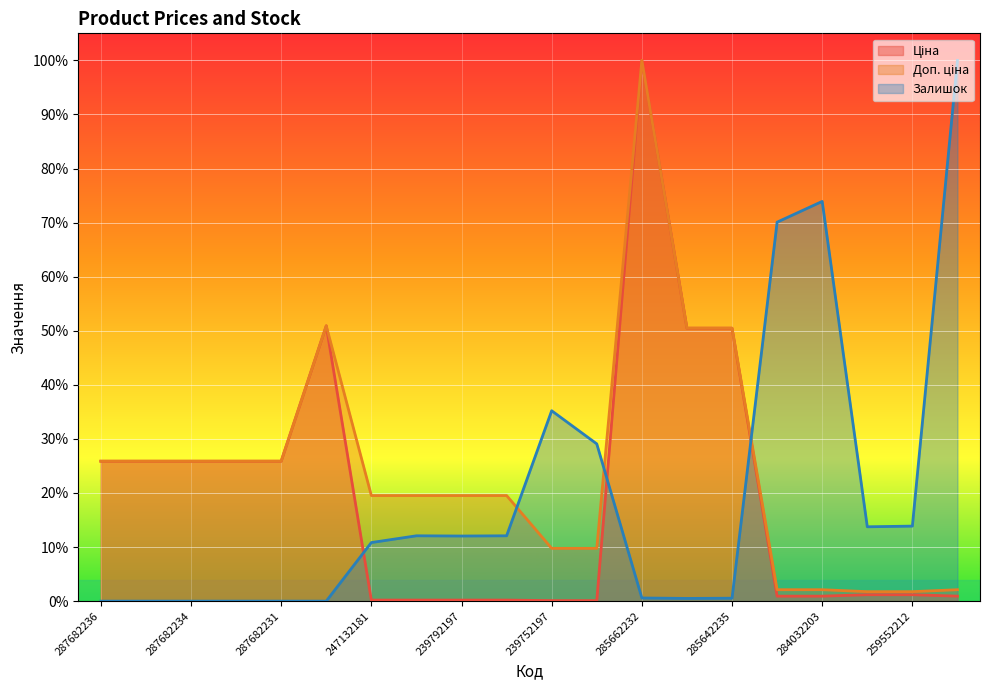

Where do Доп. ціна and Залишок first cross each other?

239792196 and 239752197